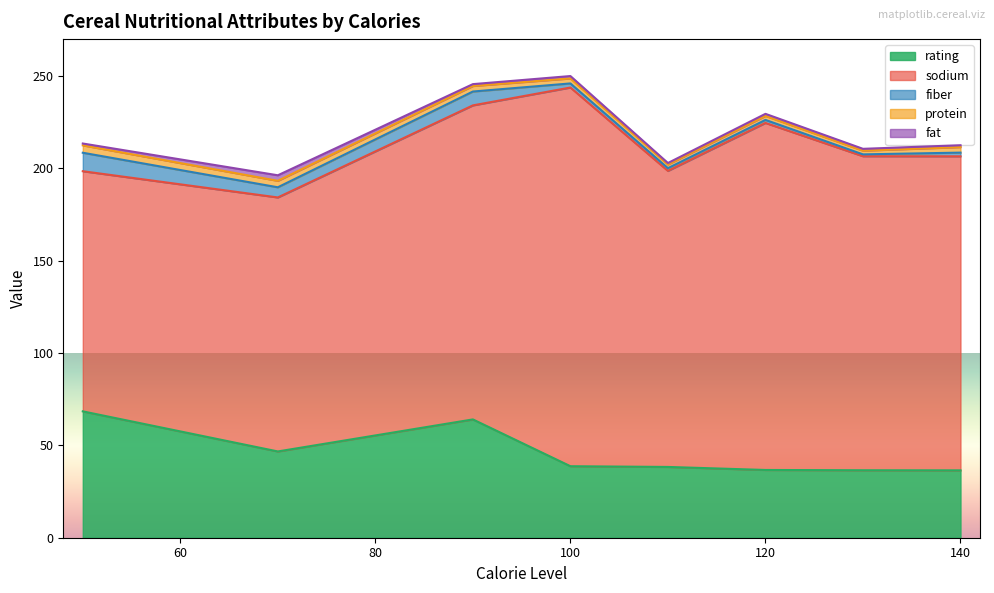

What is the highest value of the rating series?

68.4